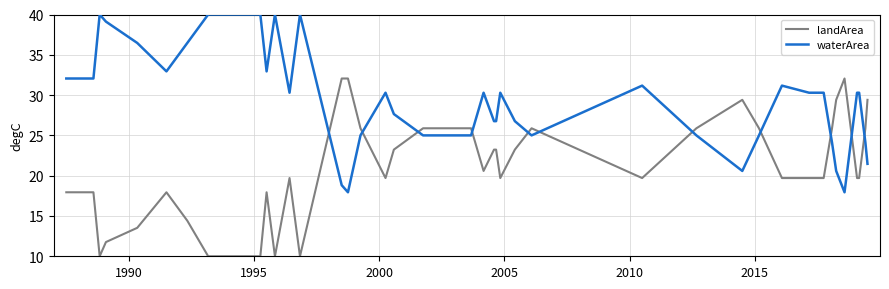

Which series has the largest total across all categories?

waterArea